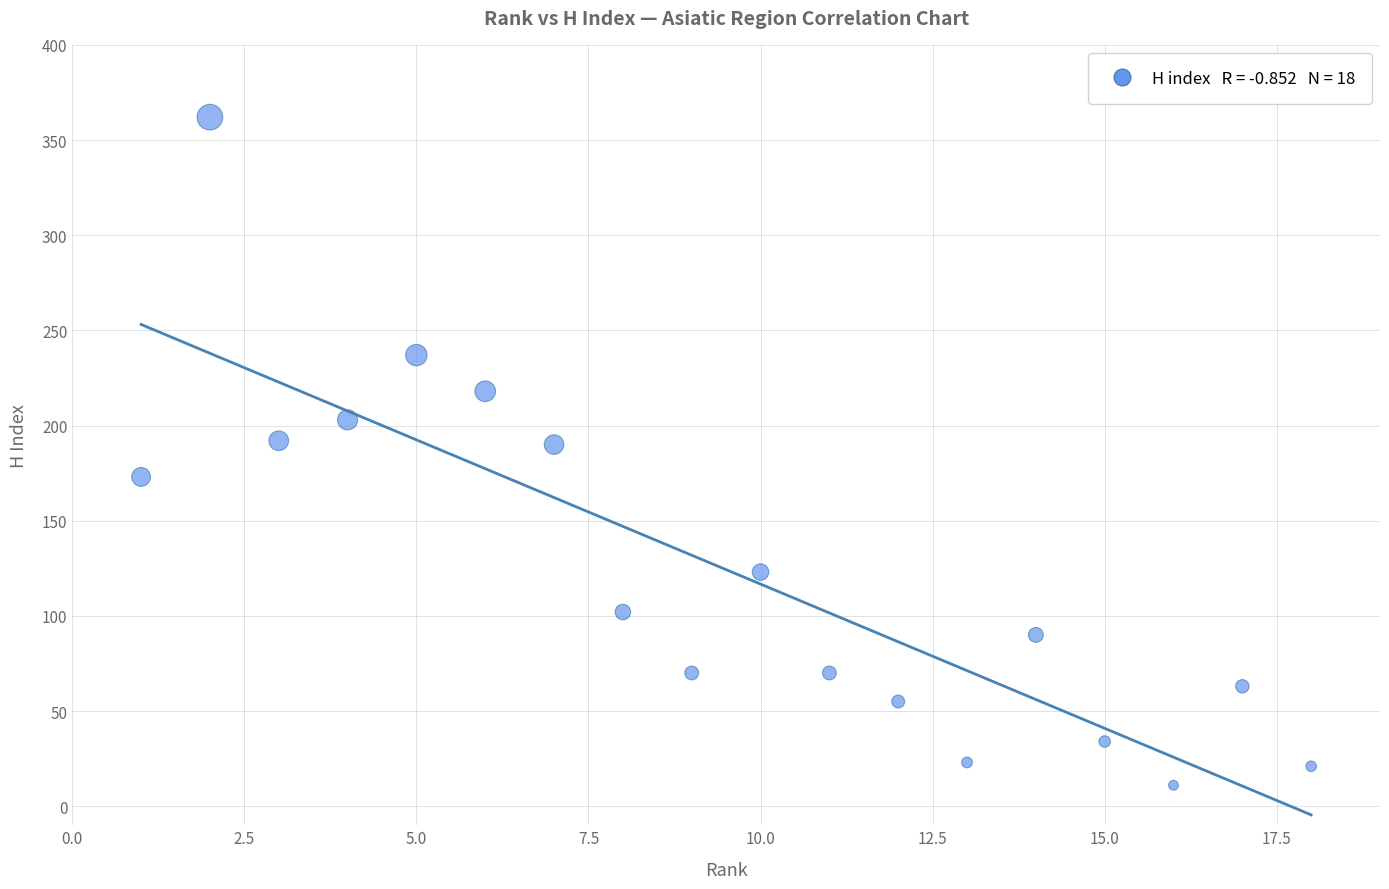

What is the range of X values (max minus min)?

17